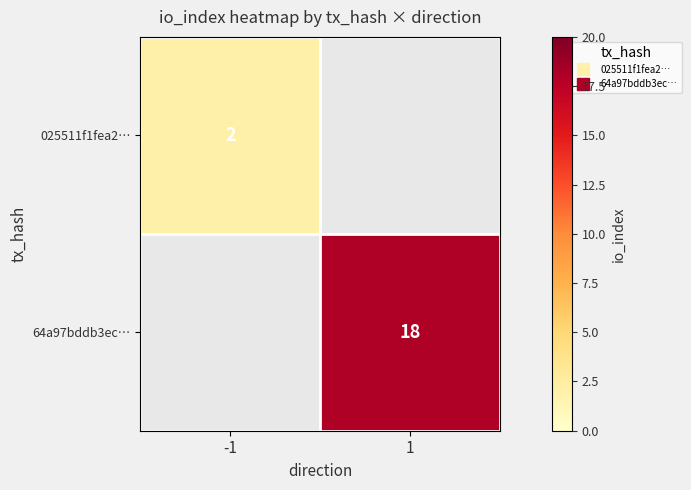

Which category has the highest value across all series?

1